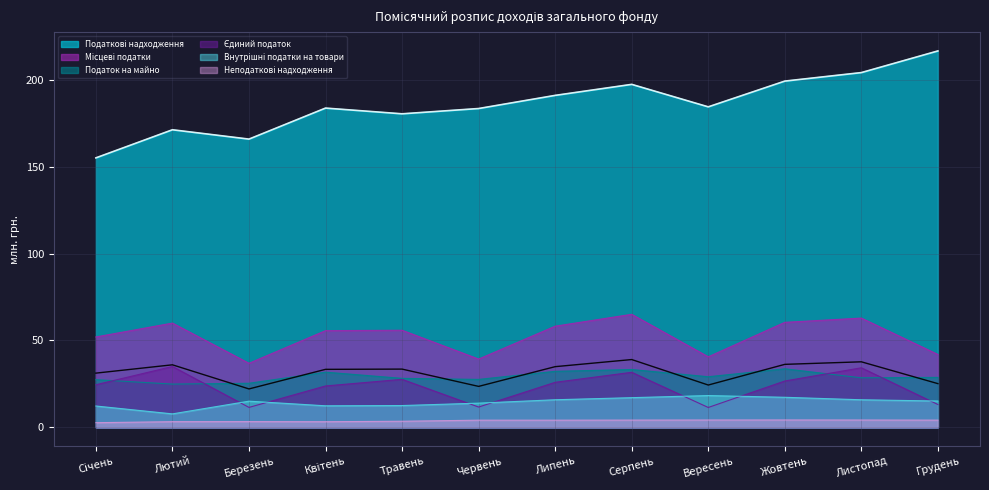

Is the value of Місцеві податки at Серпень greater than the value of Податок на майно at Грудень?

Yes